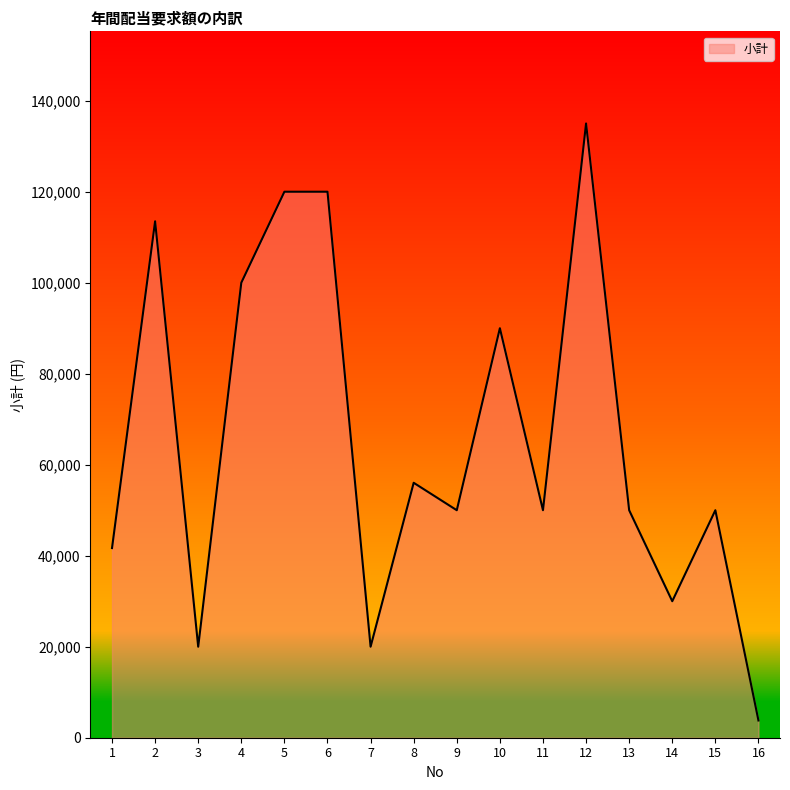

What is the difference between the maximum and minimum values?

131211